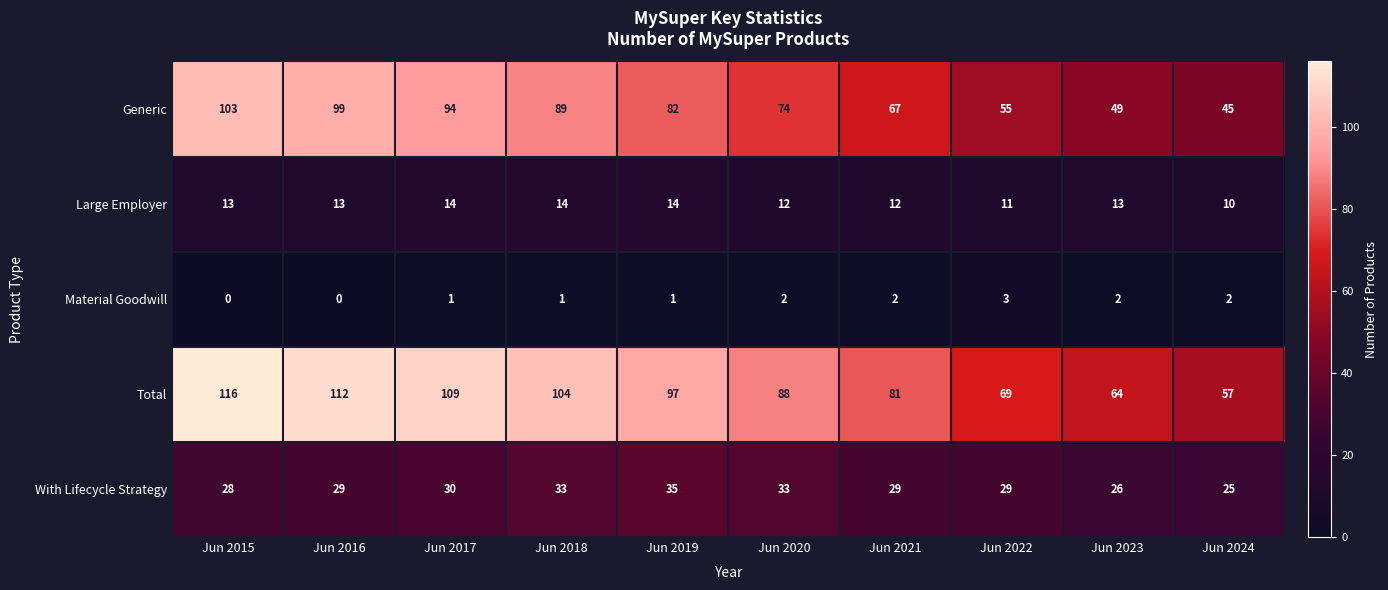

The Generic series shows 94 at Jun 2017. True or false?

True